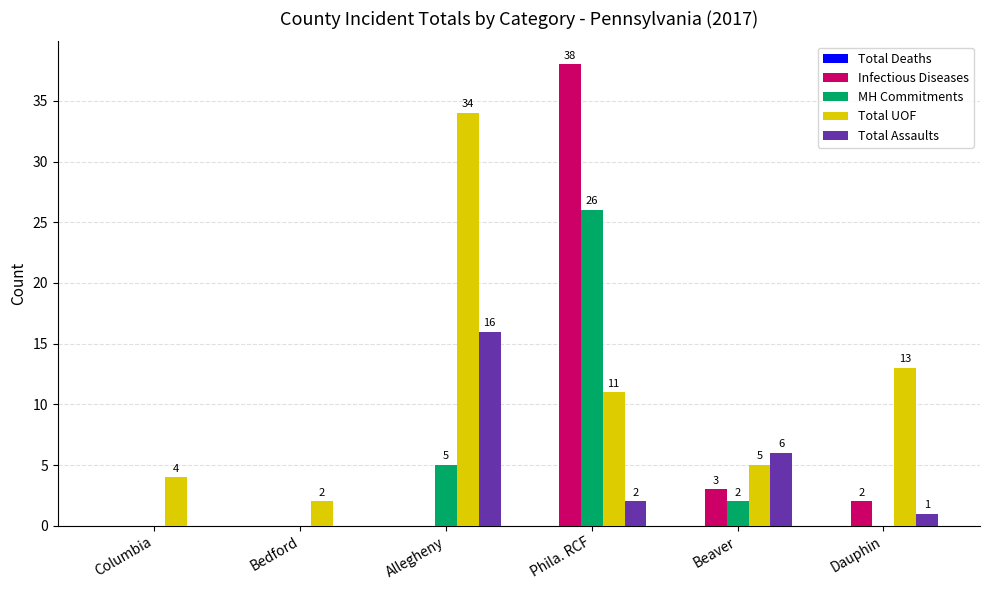

What is the sum of all Total Assaults values?

25